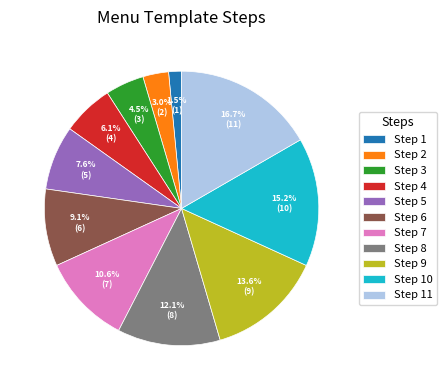

Between Step 5 and Step 7, which is larger?

Step 7